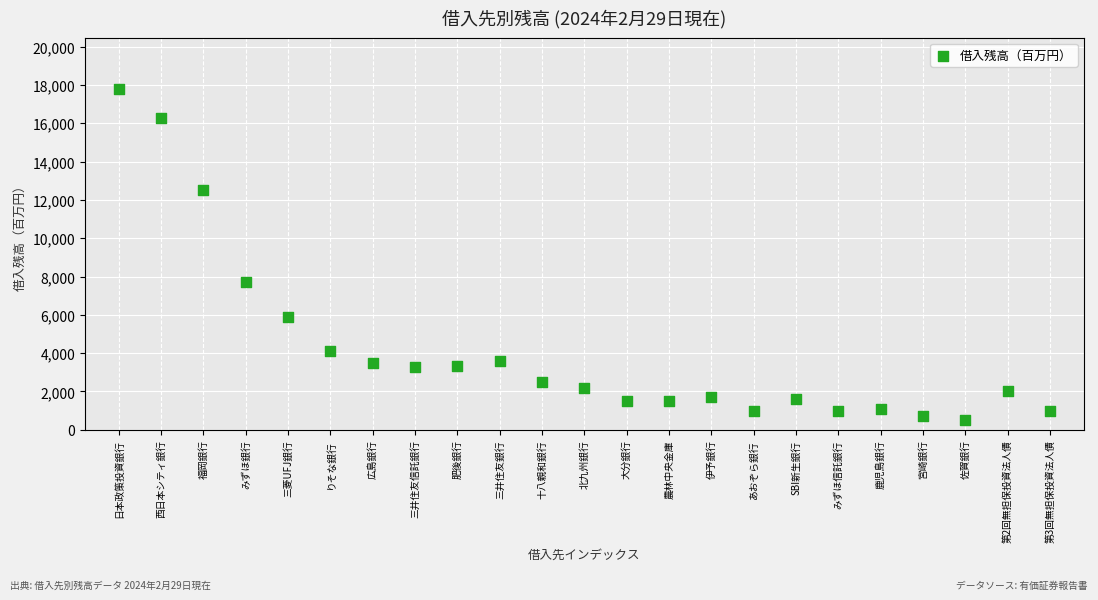

What Y value in the scatter plot is closest to 9150?

7700